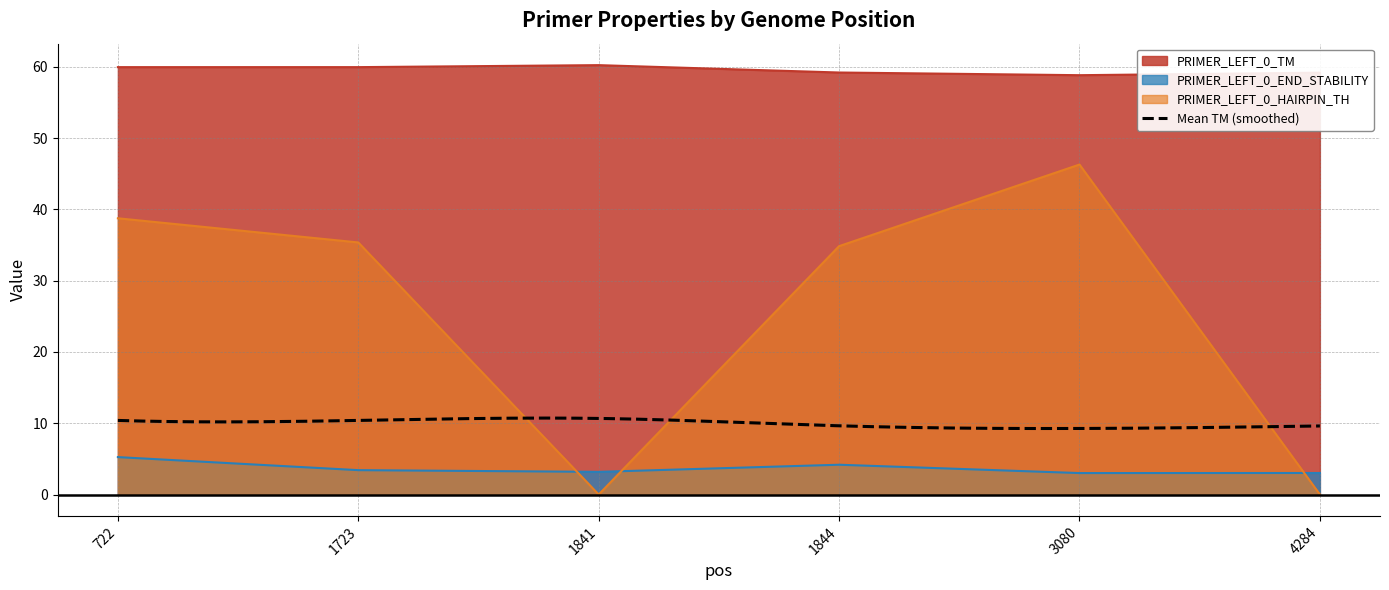

What is the difference between the PRIMER_LEFT_0_END_STABILITY values at 722 and 4284?

2.2